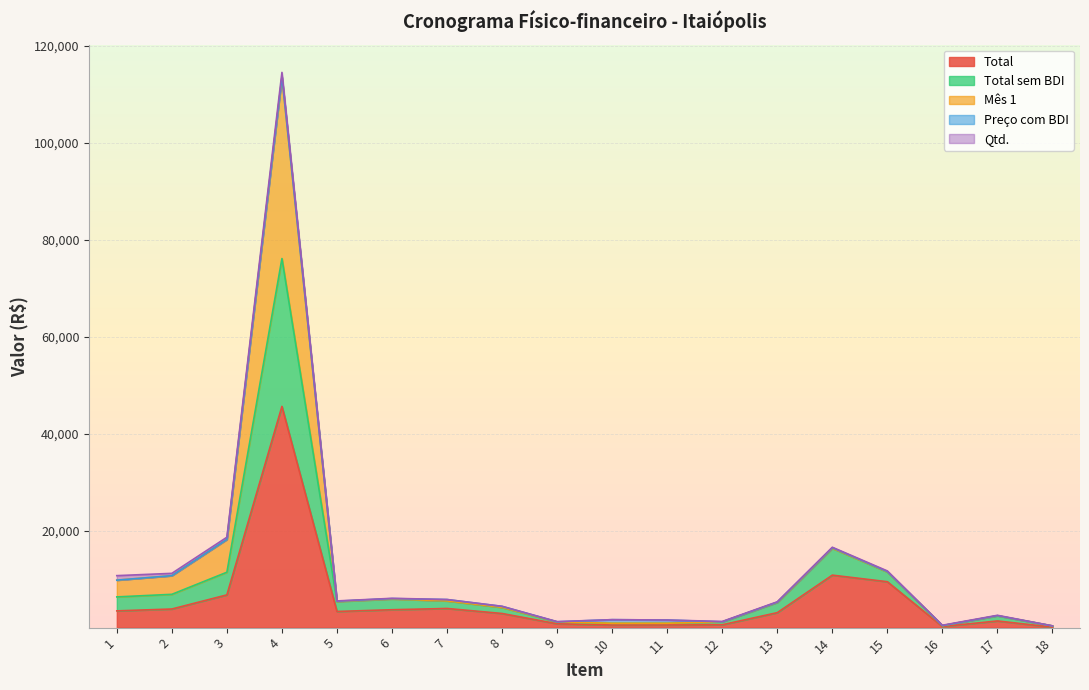

The Mês 1 series shows 1311.7 at 17. True or false?

False